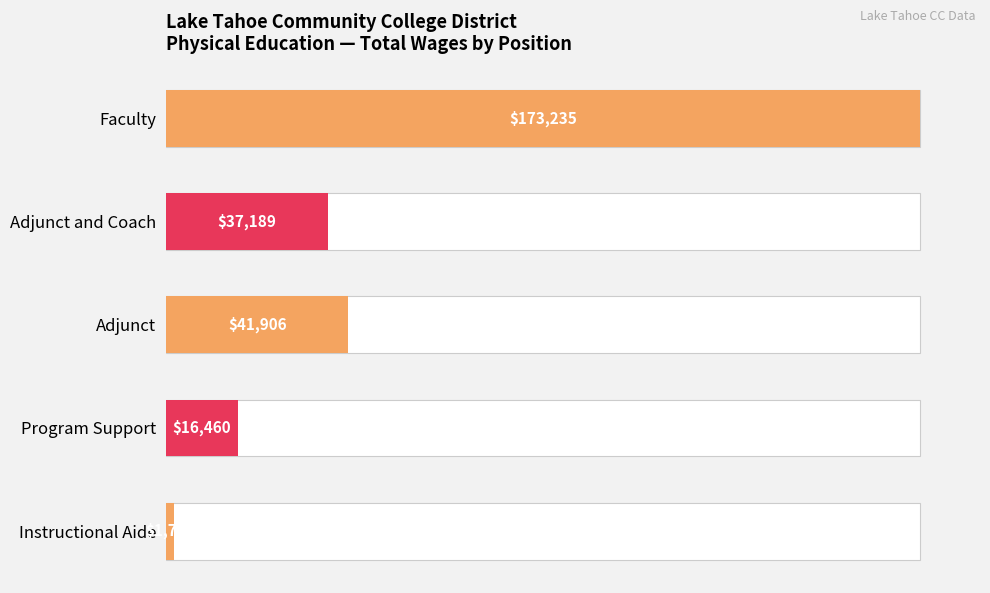

What is the smallest value displayed?

1731